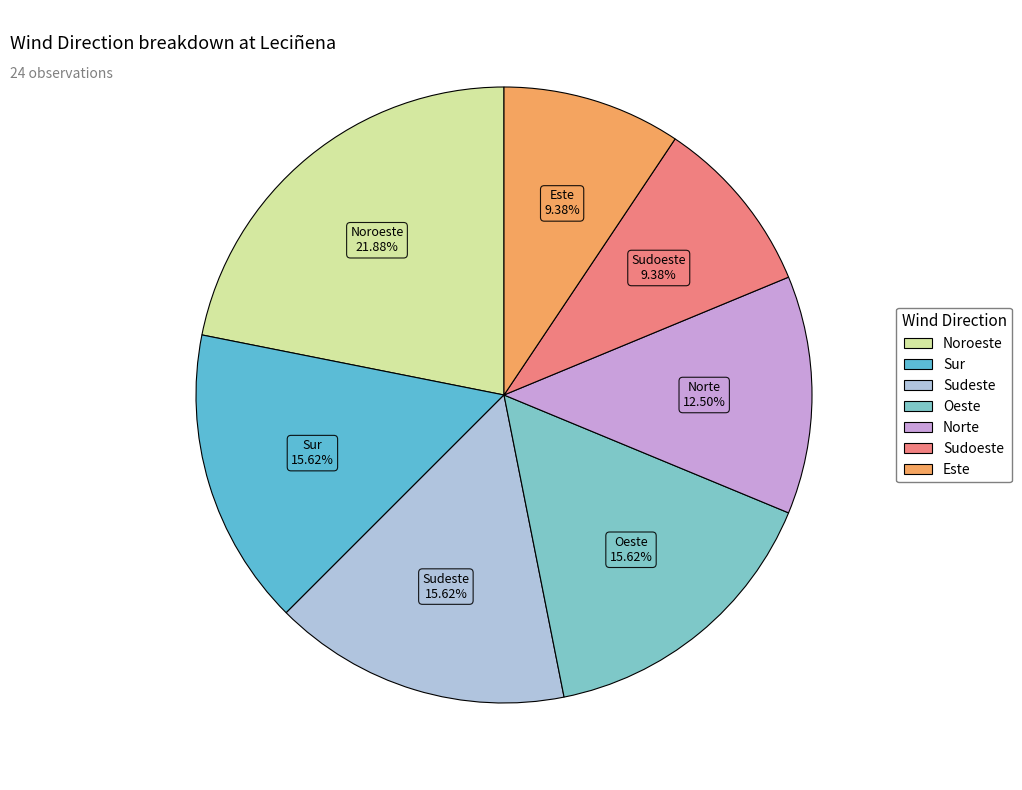

Does Oeste account for over 50% of the chart?

No